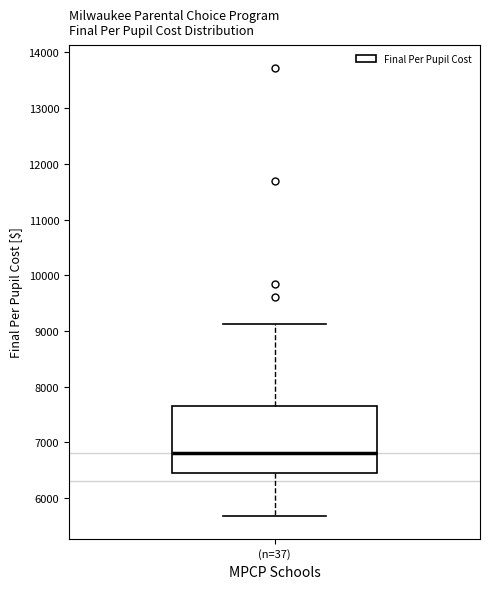

Transcribe this box plot: give where the median line is, the range the box spans, and where the two whiskers end, as read against the y-axis. The values are not printed on the chart, so give them approximately, as read against the axis.

median 6800, box 6400 to 7700, whiskers 5700 to 9100